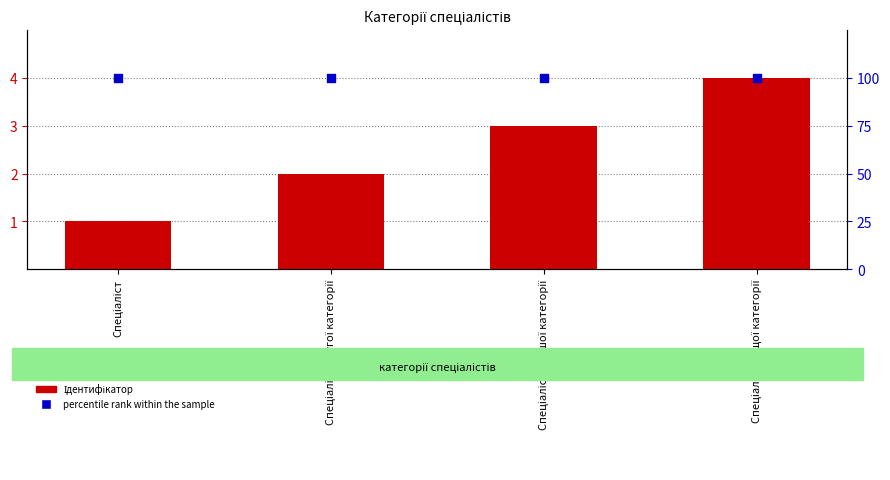

What is the total value across all series at Спеціаліст вищої категорії?

104